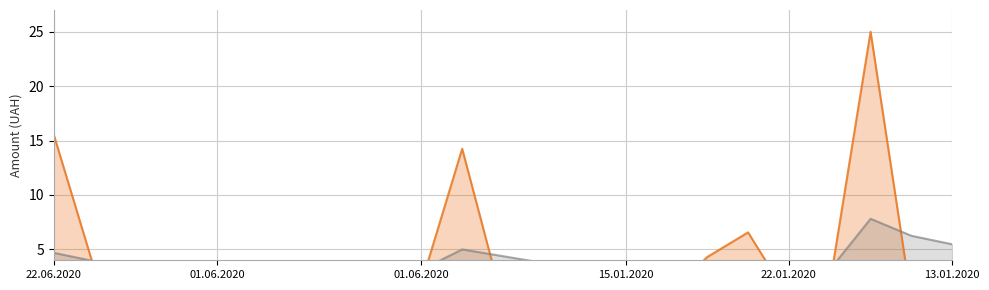

Is it true that amount_line equals 14.2 at 10?

True